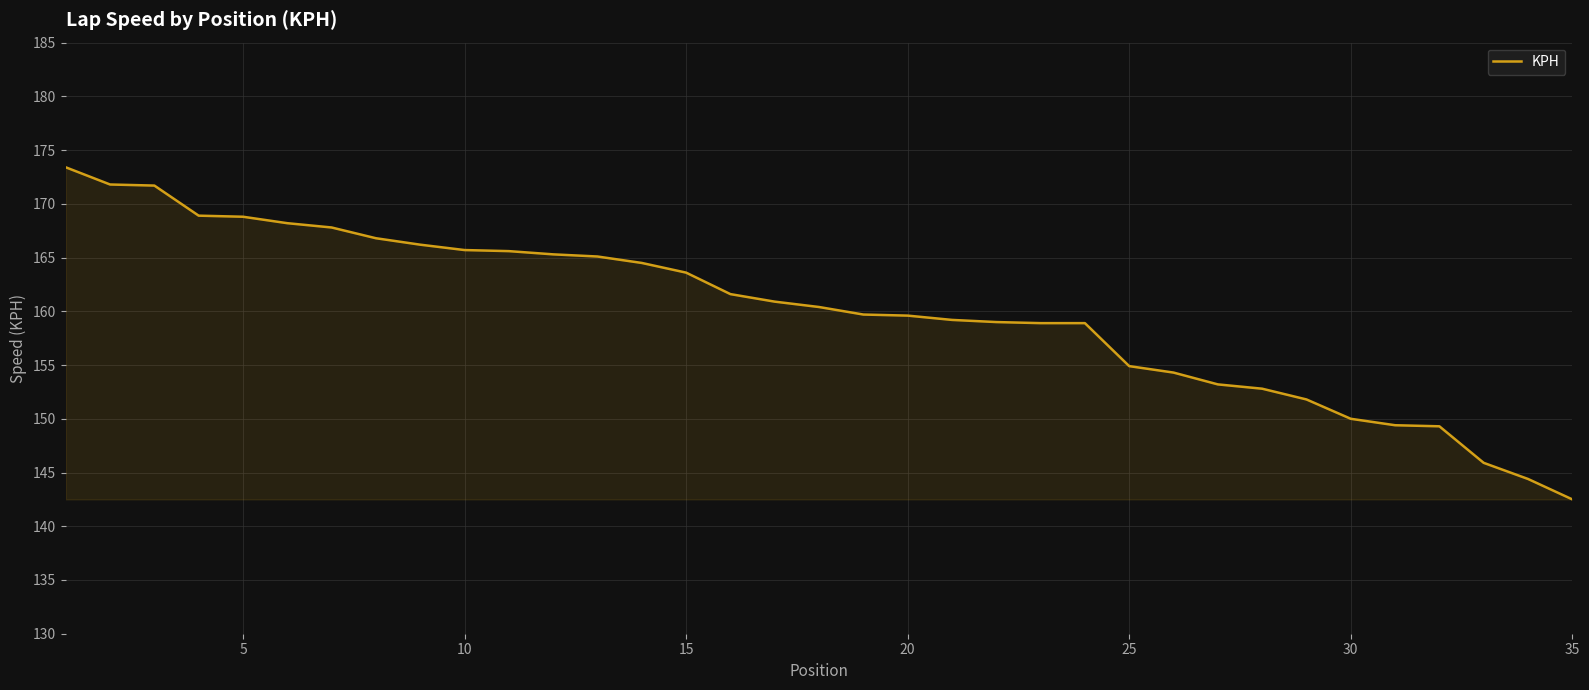

What is the maximum value shown in the chart?

173.4